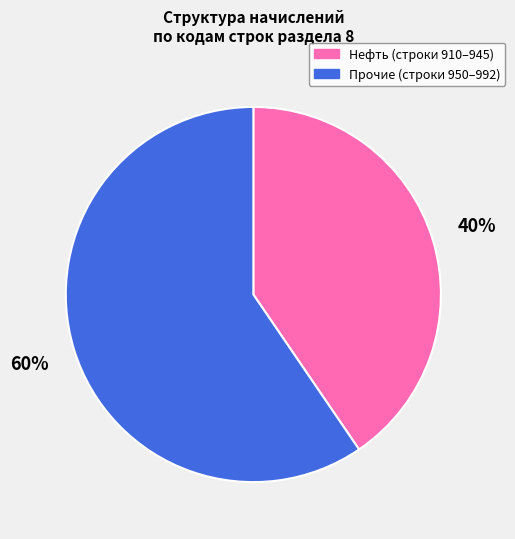

Do Нефть (строки 910–945) and Прочие (строки 950–992) together represent more than half of the pie?

Yes